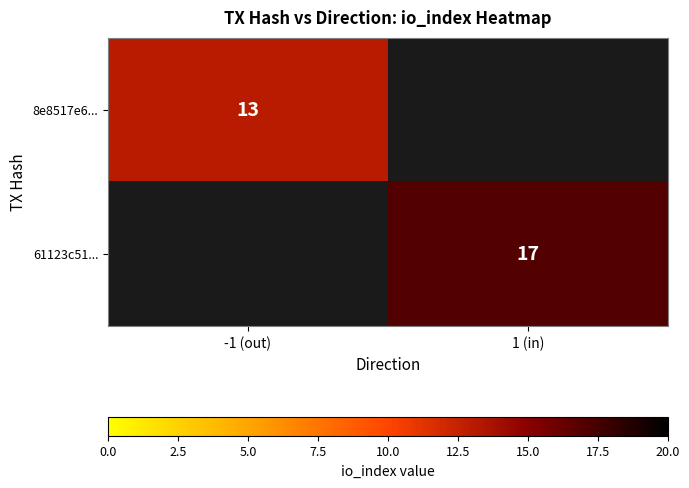

Is it true that 8e8517e6... equals 13 at -1 (out)?

True